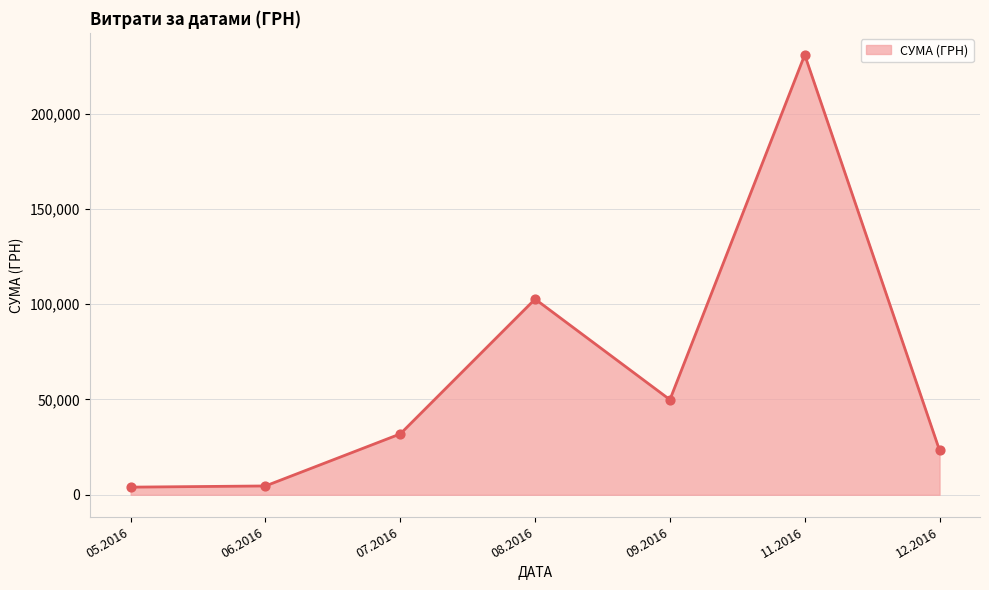

What is the ratio of the value at 09.2016 to the value at 12.2016?

2.1